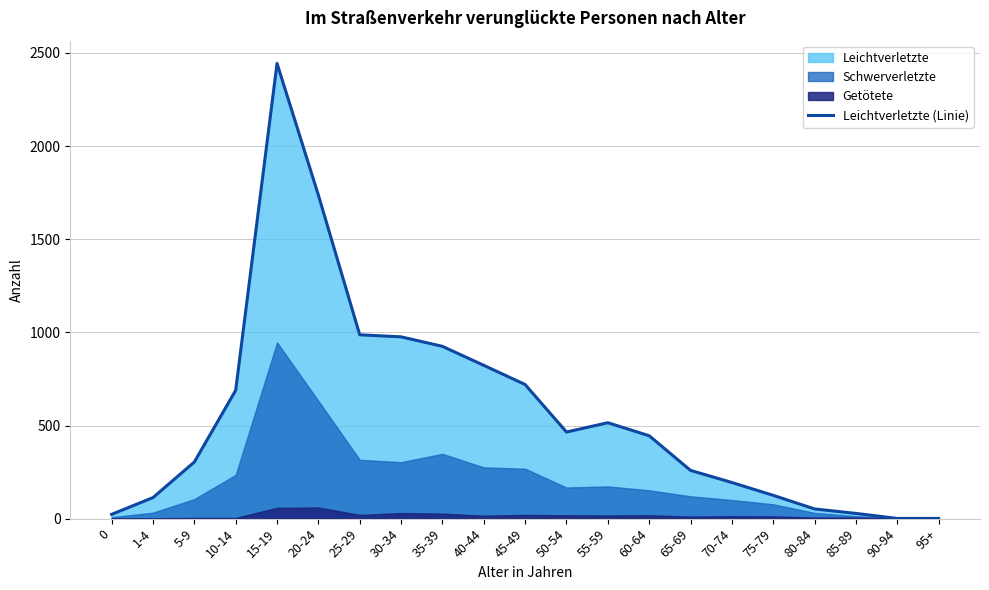

At which label does the data first exceed 445?

10-14